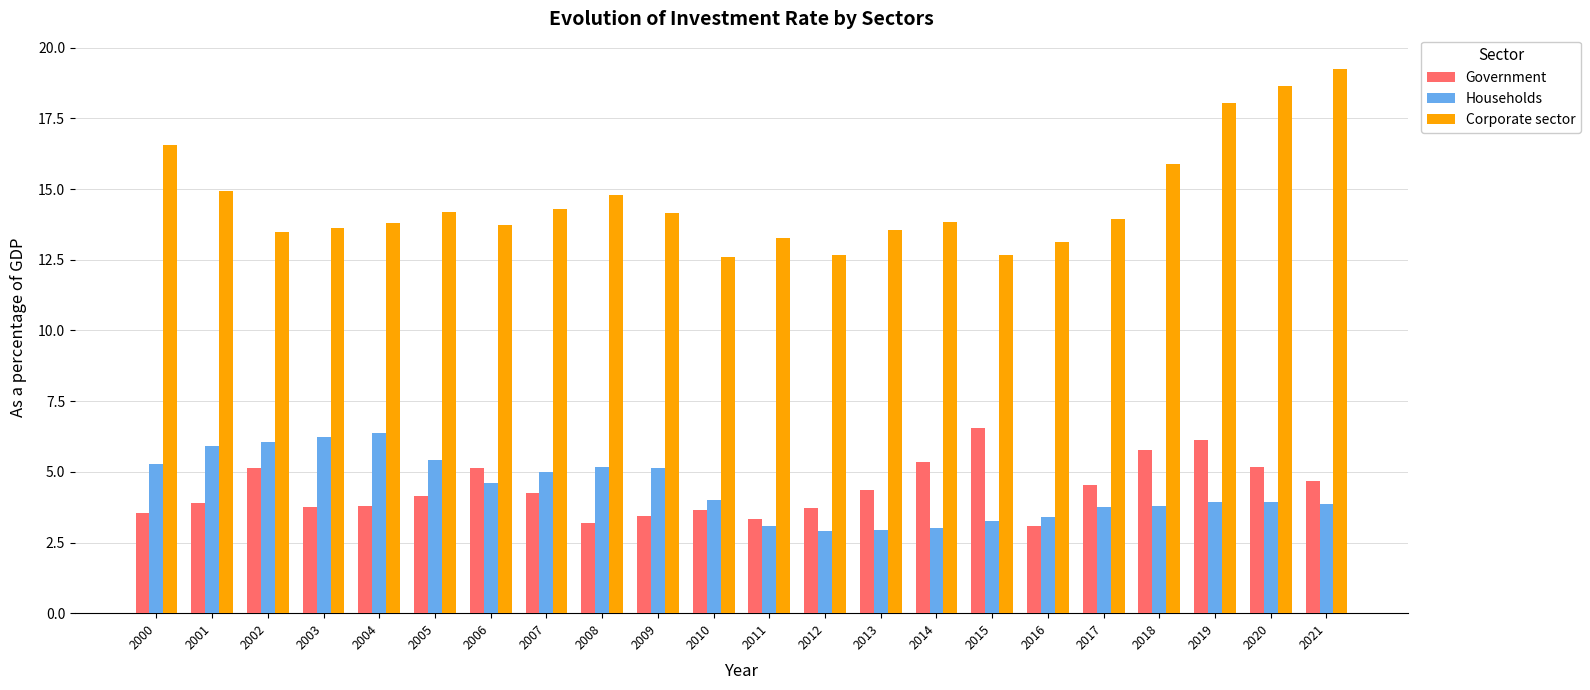

Rank the series at 2021 from lowest to highest value.

Households, Government, Corporate sector